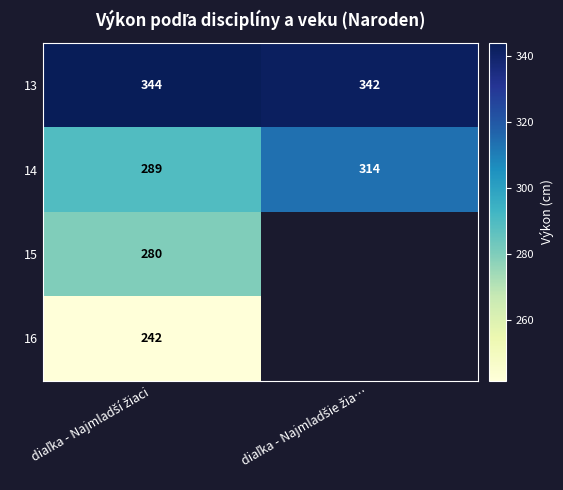

Between diaľka - Najmladšie žia… and diaľka - Najmladší žiaci, which is larger?

diaľka - Najmladší žiaci